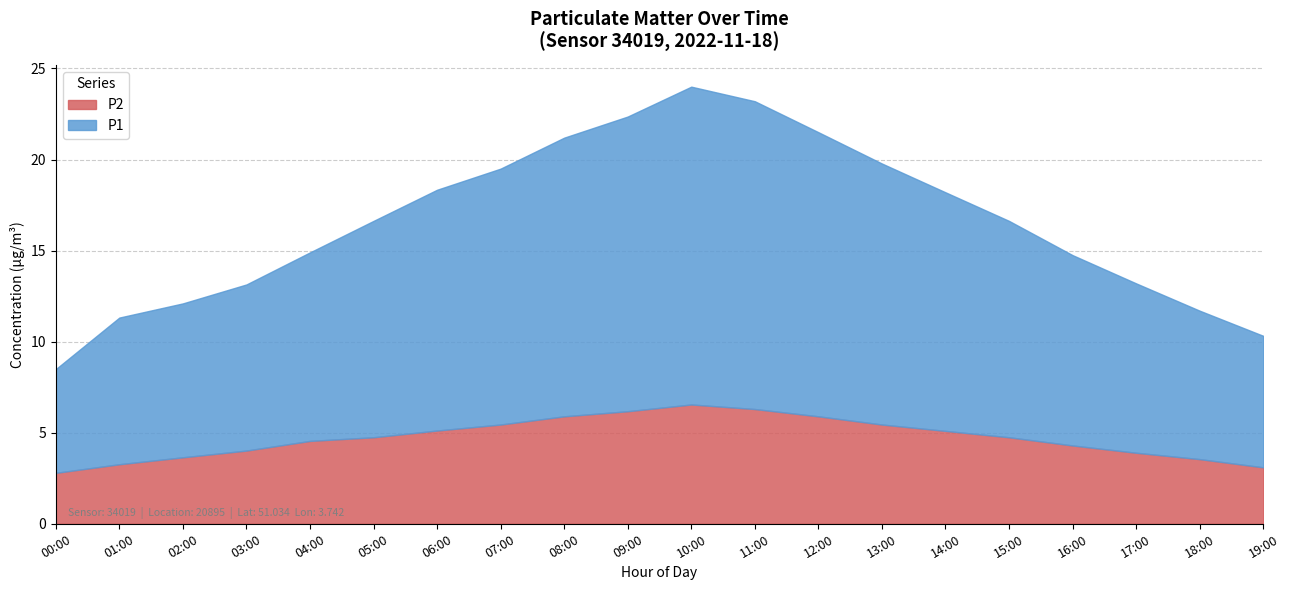

Between 00:00 and 18:00, which series saw the biggest shift?

P1